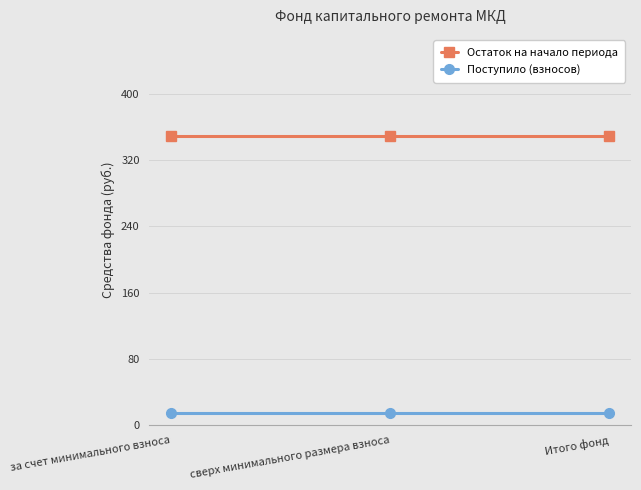

What is the label of the 3rd point from the left?

Итого фонд